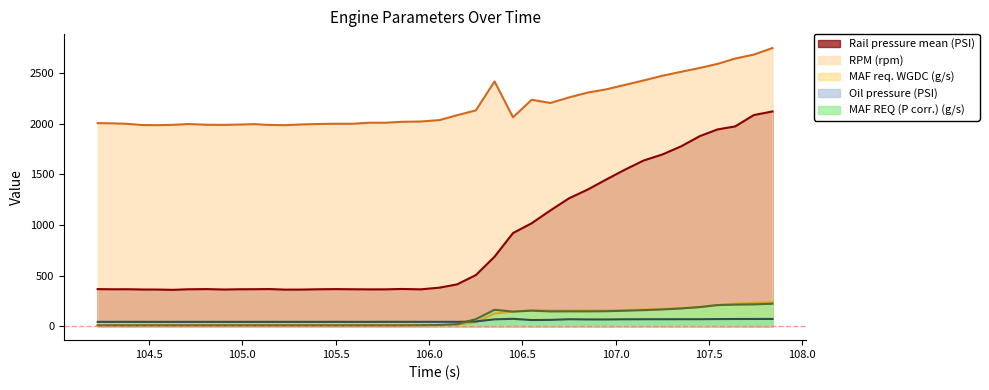

What is the difference between the second highest and minimum values in the MAF req. WGDC (g/s) series?

221.9